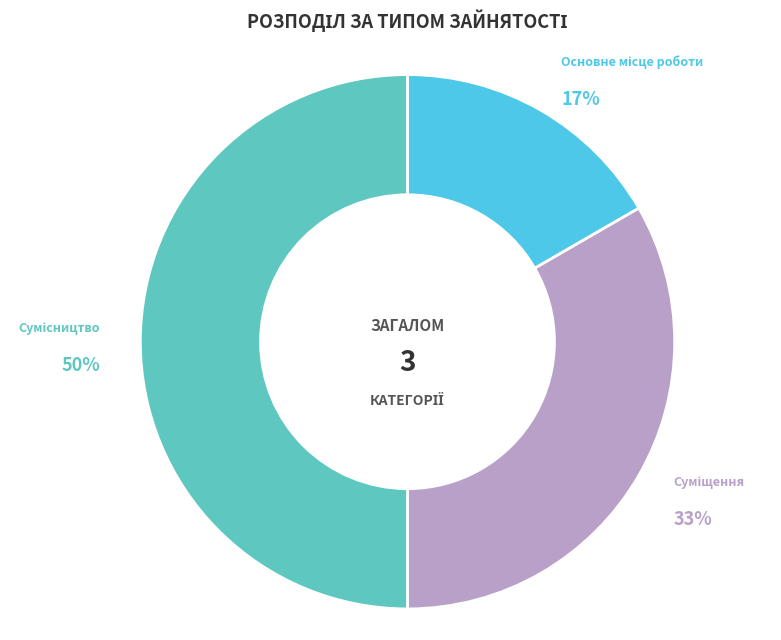

To the nearest percent, what is the difference between the largest and smallest slice percentages?

33%